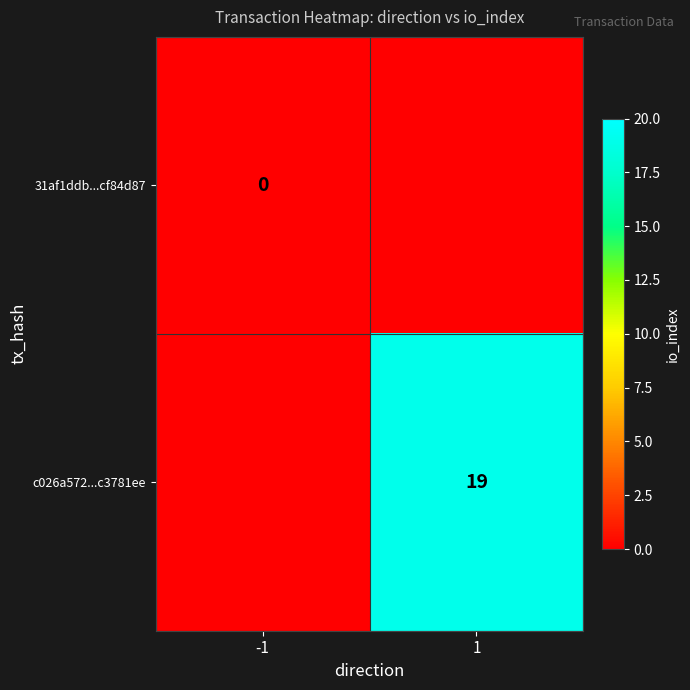

Is the value of c026a572...c3781ee at 1 greater than the value of 31af1ddb...cf84d87 at -1?

Yes